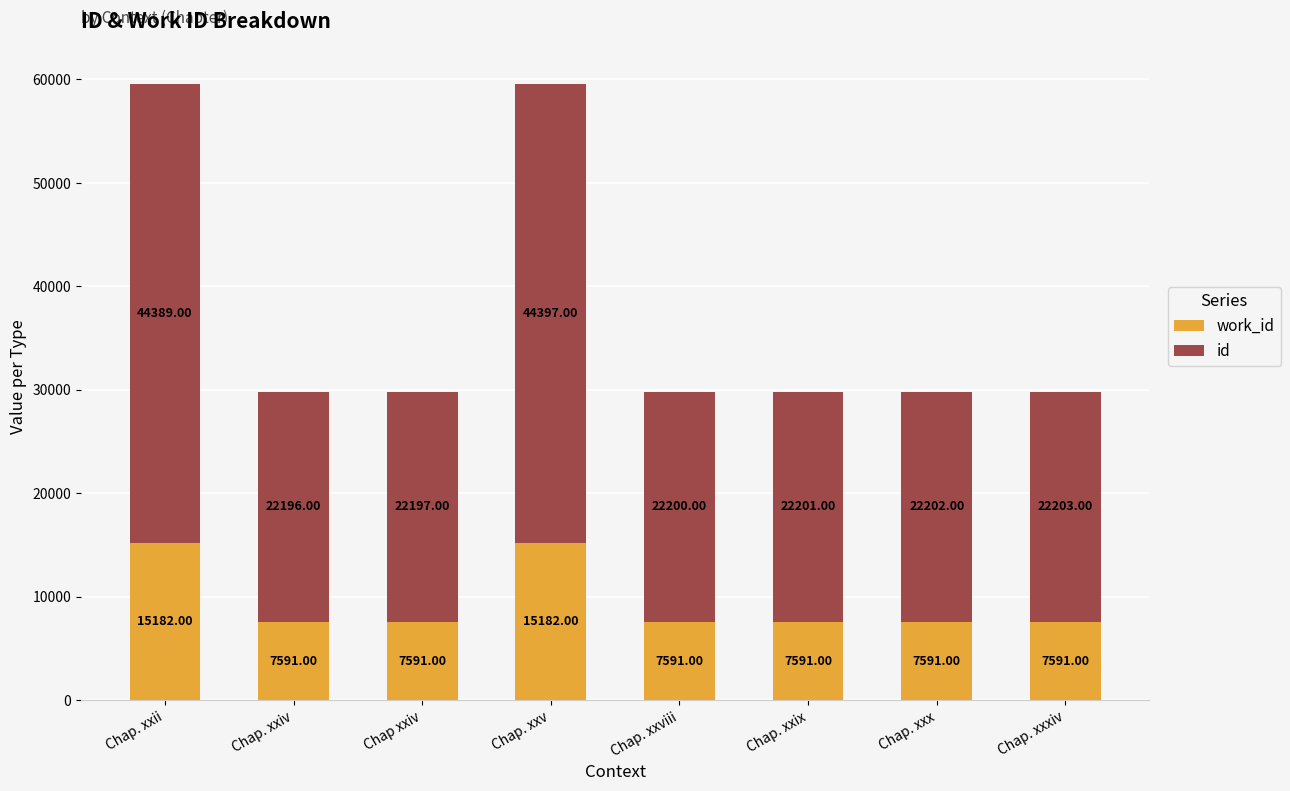

How many distinct data groups are displayed?

2